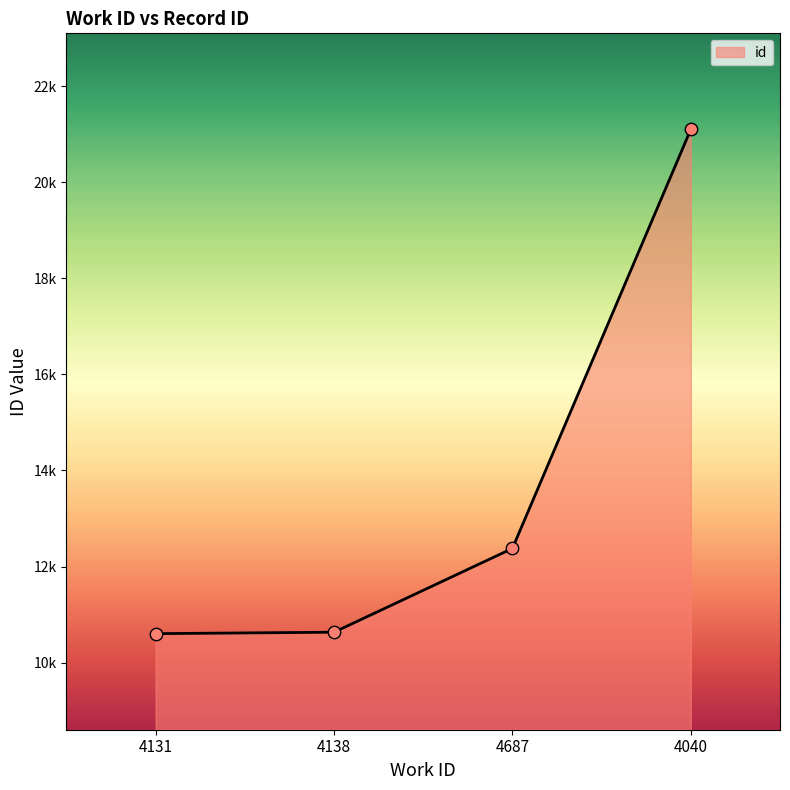

Which has a higher value, 4131 or 4687?

4687